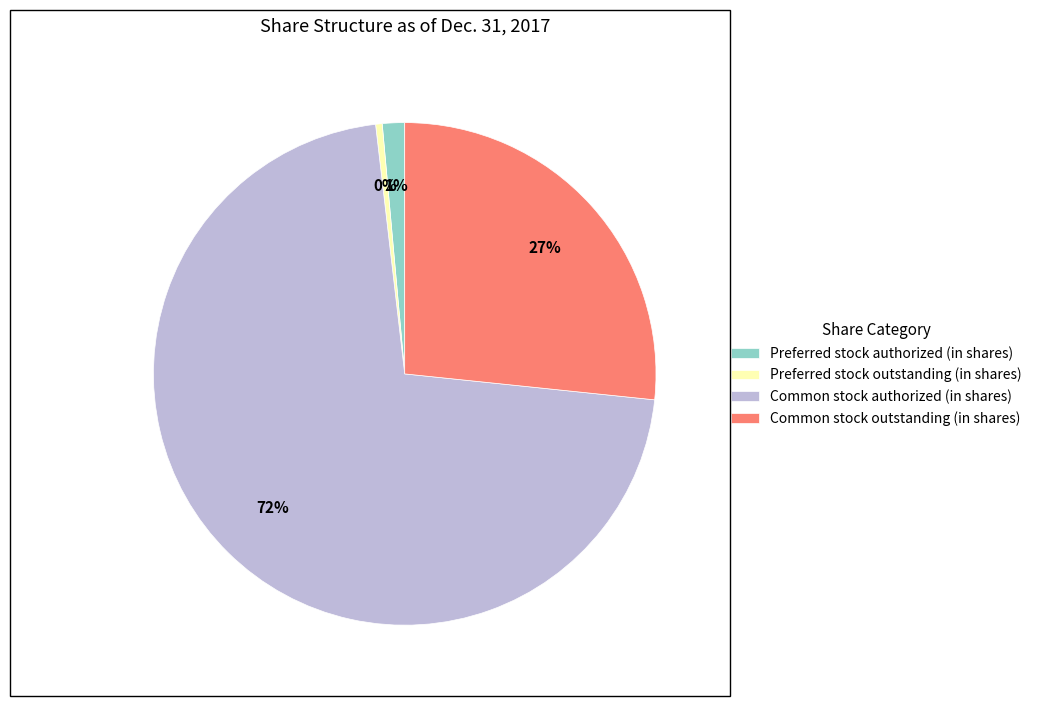

Count the number of slices in the pie.

4